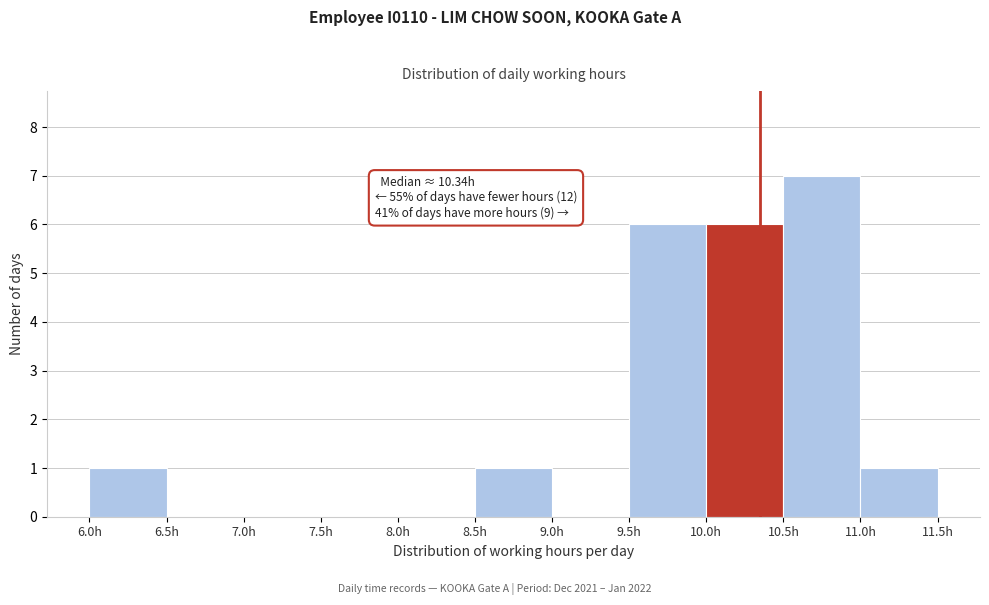

Which range on the x-axis has the tallest bar?

10.5 to 11.0